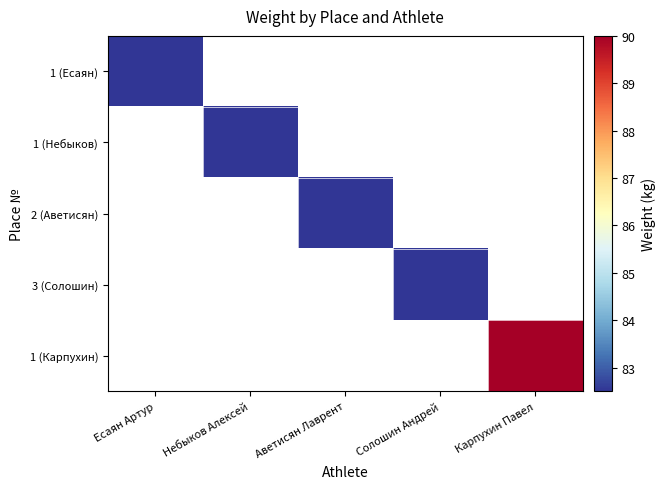

The 1 (Карпухин) series shows 90.0 at Карпухин Павел. True or false?

True